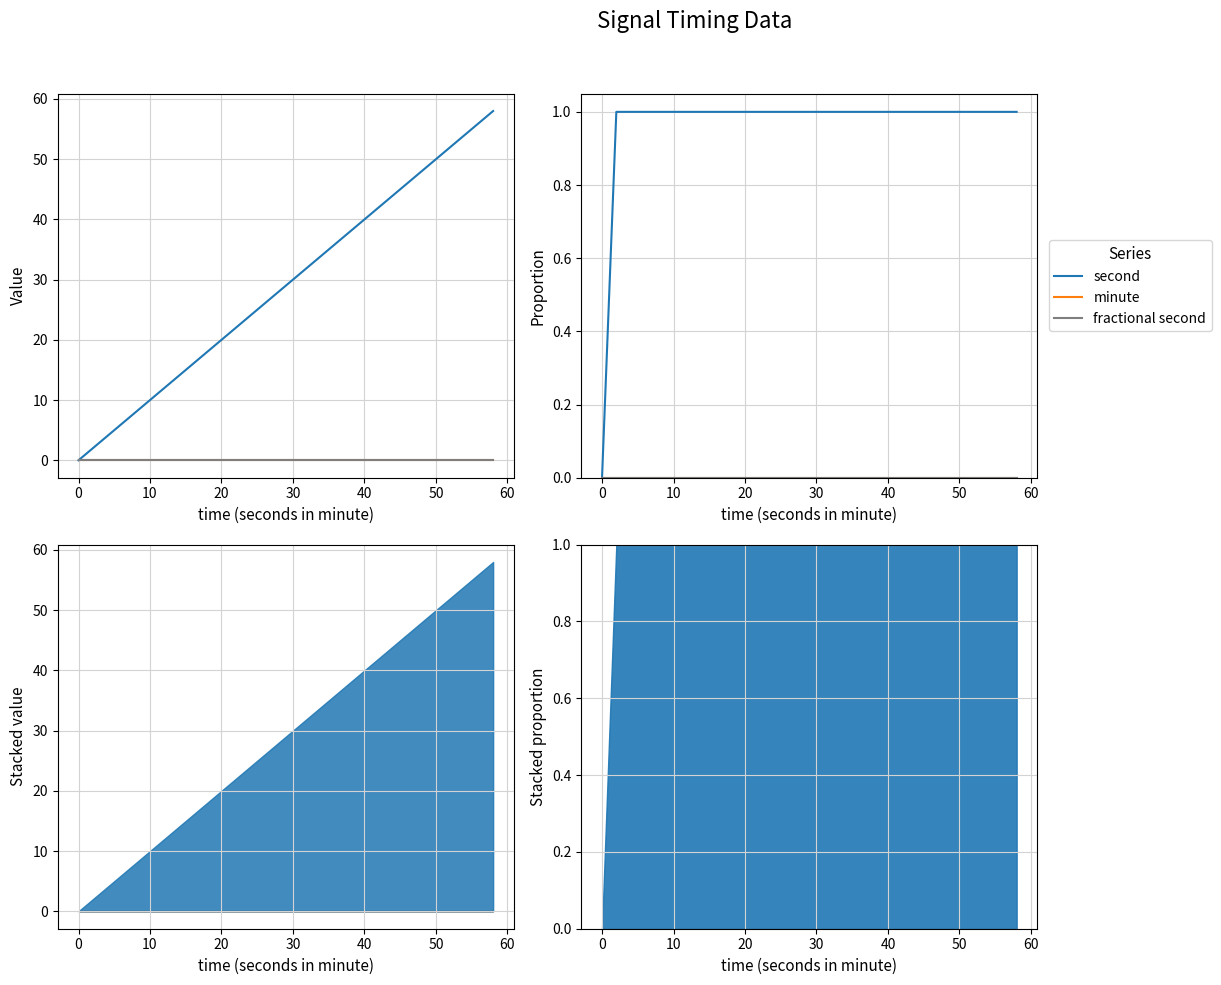

The second series shows 1 at 19. True or false?

False